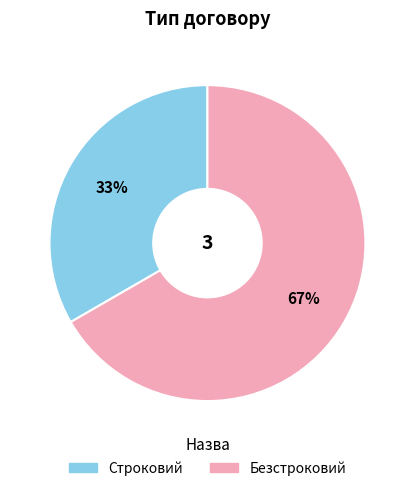

What is the majority slice?

Безстроковий